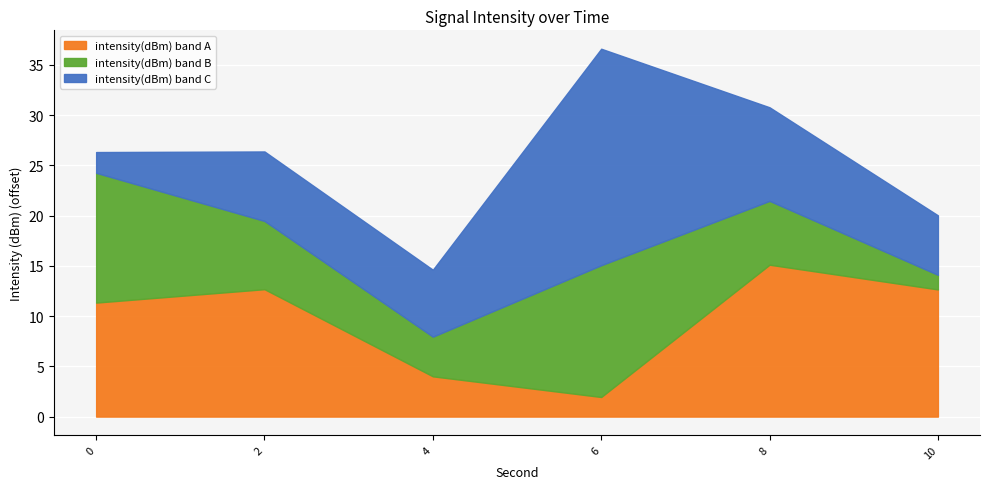

True or false: the data has more than 1 interior local peaks.

True